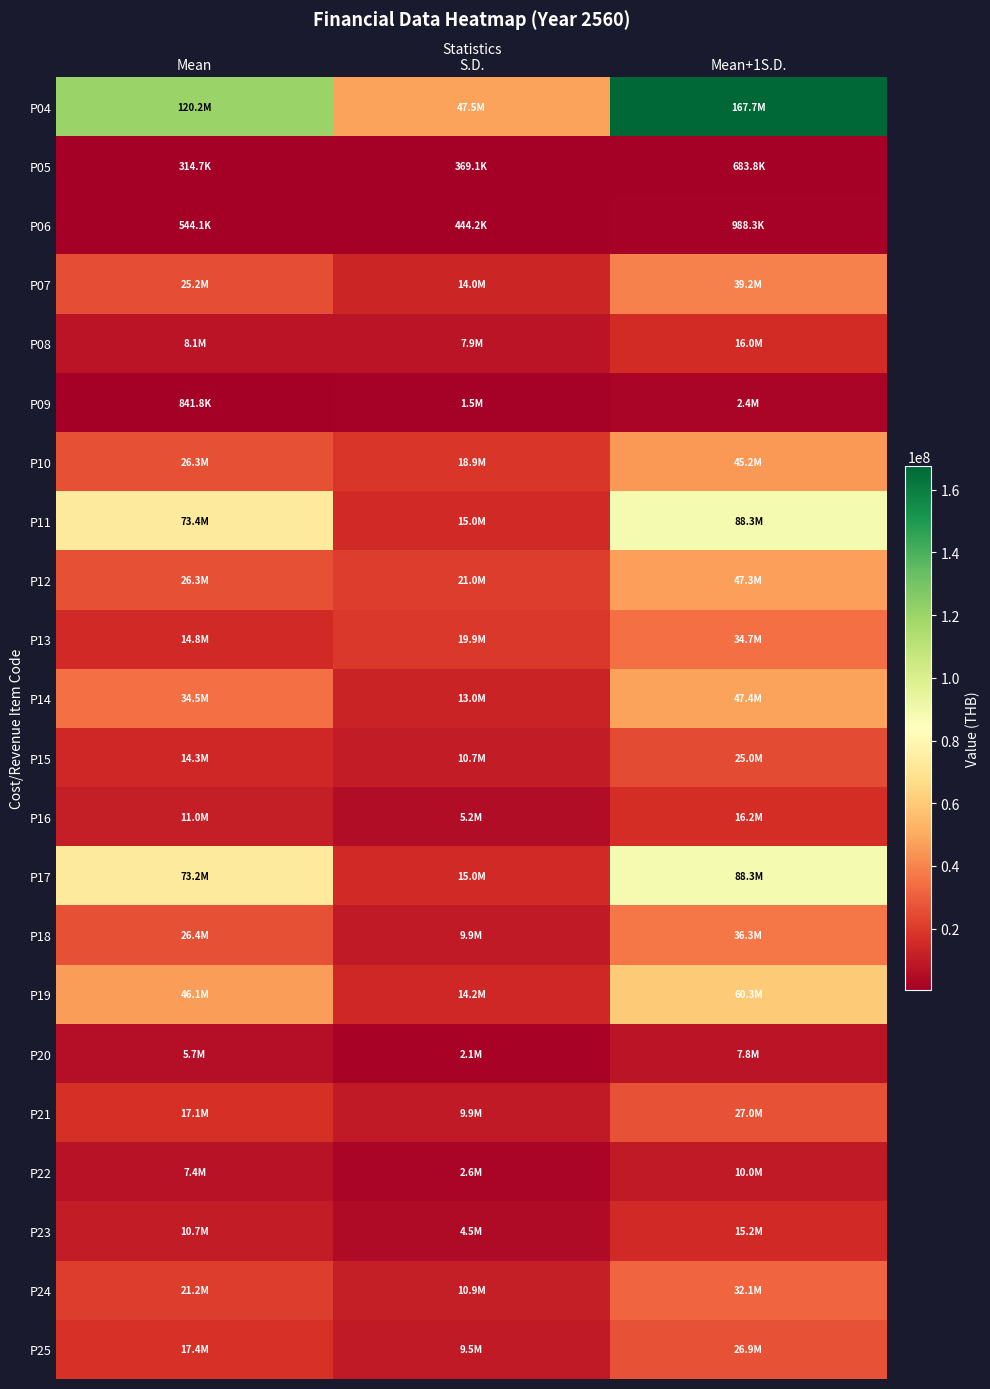

Reading left to right, what are all the values shown in this chart?

P04: Mean=120154656.9	S.D.=47526238.5	Mean+1S.D.=167680895.4
P05: Mean=314661.0	S.D.=369122.1	Mean+1S.D.=683783.0
P06: Mean=544110.3	S.D.=444211.8	Mean+1S.D.=988322.2
P07: Mean=25192365.8	S.D.=14013139.6	Mean+1S.D.=39205505.4
P08: Mean=8092840.5	S.D.=7898960.4	Mean+1S.D.=15991800.8
P09: Mean=841793.2	S.D.=1539810.1	Mean+1S.D.=2381603.3
P10: Mean=26297732.5	S.D.=18923611.1	Mean+1S.D.=45221343.6
P11: Mean=73364145.7	S.D.=14970986.3	Mean+1S.D.=88335132.0
P12: Mean=26265866.7	S.D.=21028056.6	Mean+1S.D.=47293923.3
P13: Mean=14796881.2	S.D.=19899662.0	Mean+1S.D.=34696543.2
P14: Mean=34476176.6	S.D.=12973198.0	Mean+1S.D.=47449374.6
P15: Mean=14319476.6	S.D.=10703659.8	Mean+1S.D.=25023136.4
P16: Mean=10993689.4	S.D.=5193182.0	Mean+1S.D.=16186871.4
P17: Mean=73234899.1	S.D.=15040995.4	Mean+1S.D.=88275894.5
P18: Mean=26431420.8	S.D.=9882884.5	Mean+1S.D.=36314305.3
P19: Mean=46092793.0	S.D.=14210244.3	Mean+1S.D.=60303037.3
P20: Mean=5720851.8	S.D.=2077400.7	Mean+1S.D.=7798252.4
P21: Mean=17107564.3	S.D.=9865267.7	Mean+1S.D.=26972832.1
P22: Mean=7374113.7	S.D.=2612337.6	Mean+1S.D.=9986451.3
P23: Mean=10715260.1	S.D.=4452087.6	Mean+1S.D.=15167347.7
P24: Mean=21216883.6	S.D.=10921098.4	Mean+1S.D.=32137982.0
P25: Mean=17390734.4	S.D.=9500590.3	Mean+1S.D.=26891324.6